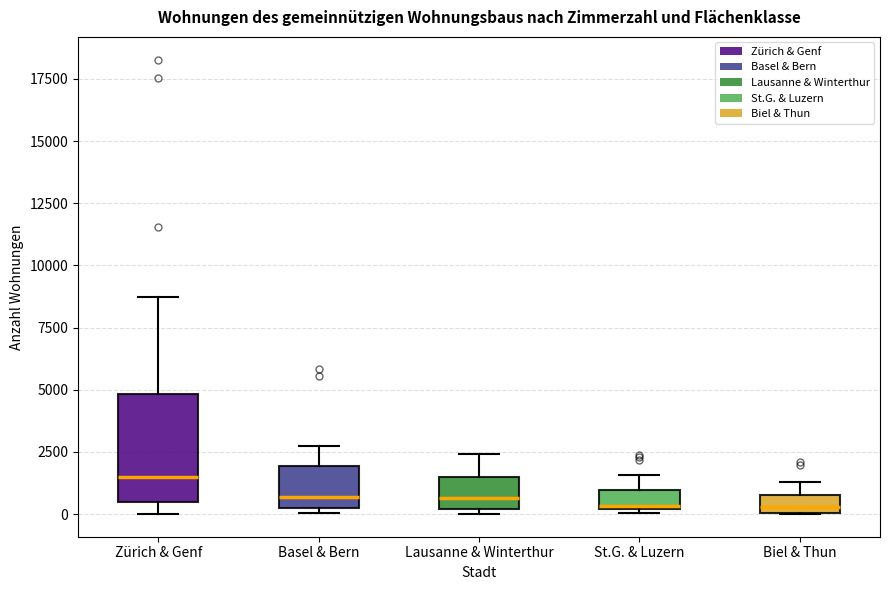

Which box's median line is the highest?

Zürich & Genf